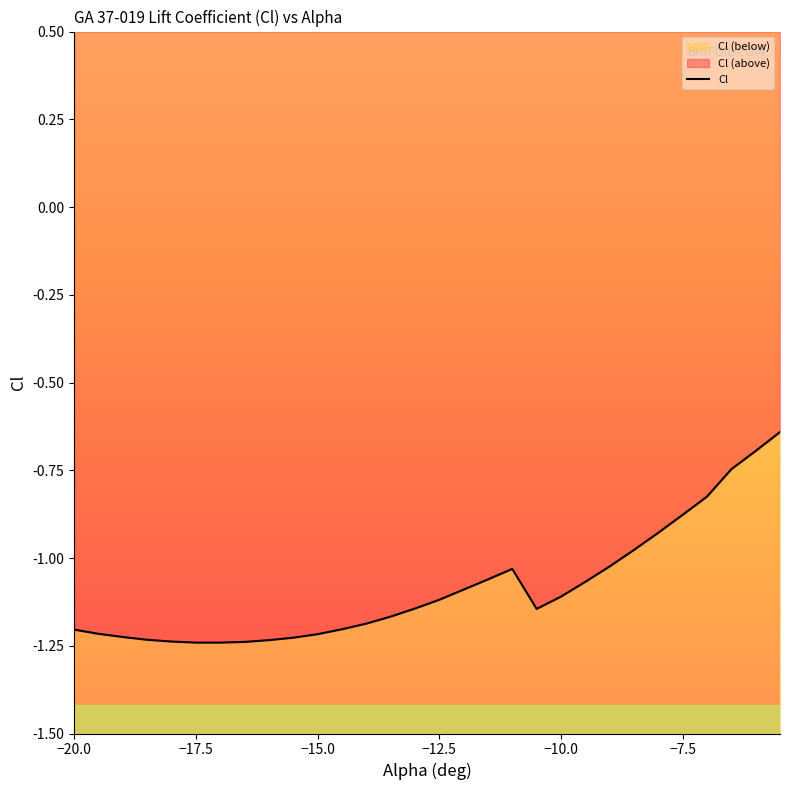

At which category does the chart reach its peak across all series?

-5.5